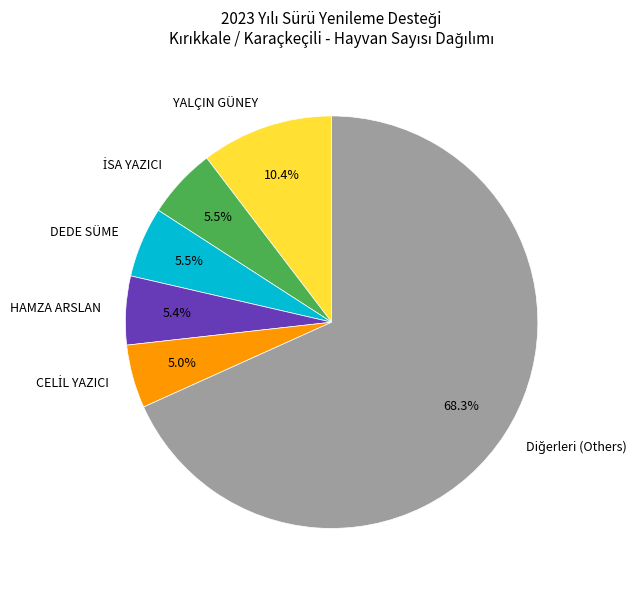

How many segments does this pie chart have?

6